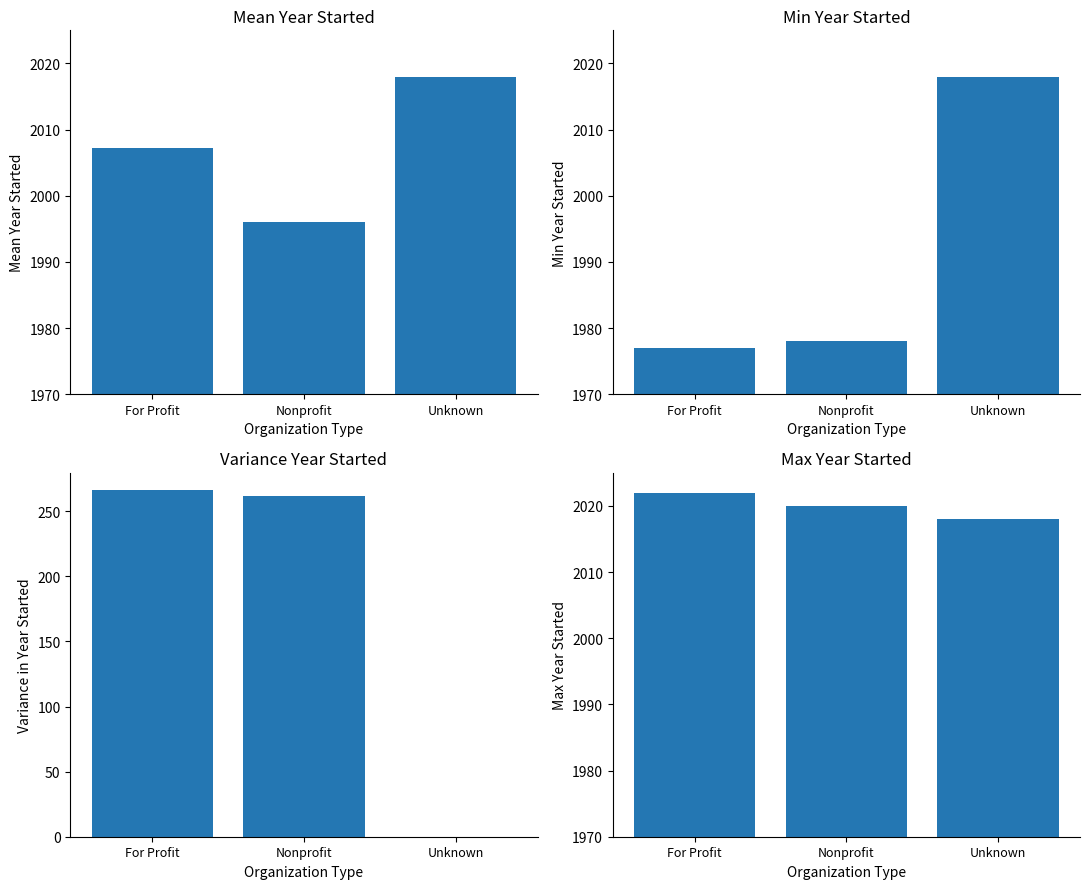

What is the average value of the Min Year Started series?

1991.0